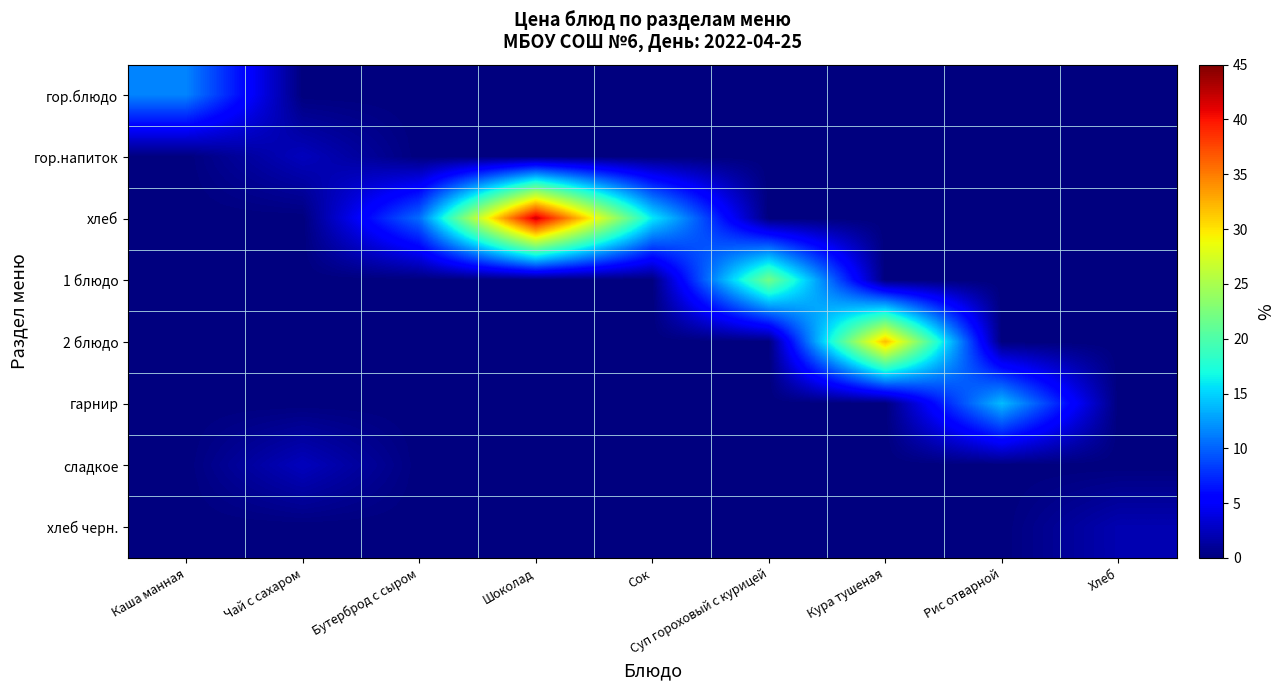

Which series has the largest total across all categories?

хлеб